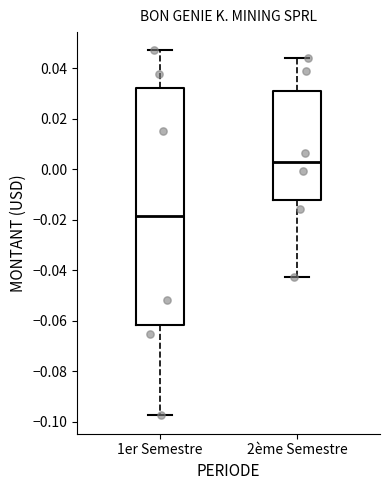

Comparing the boxes themselves (not the whiskers), which one is the tallest?

1er Semestre